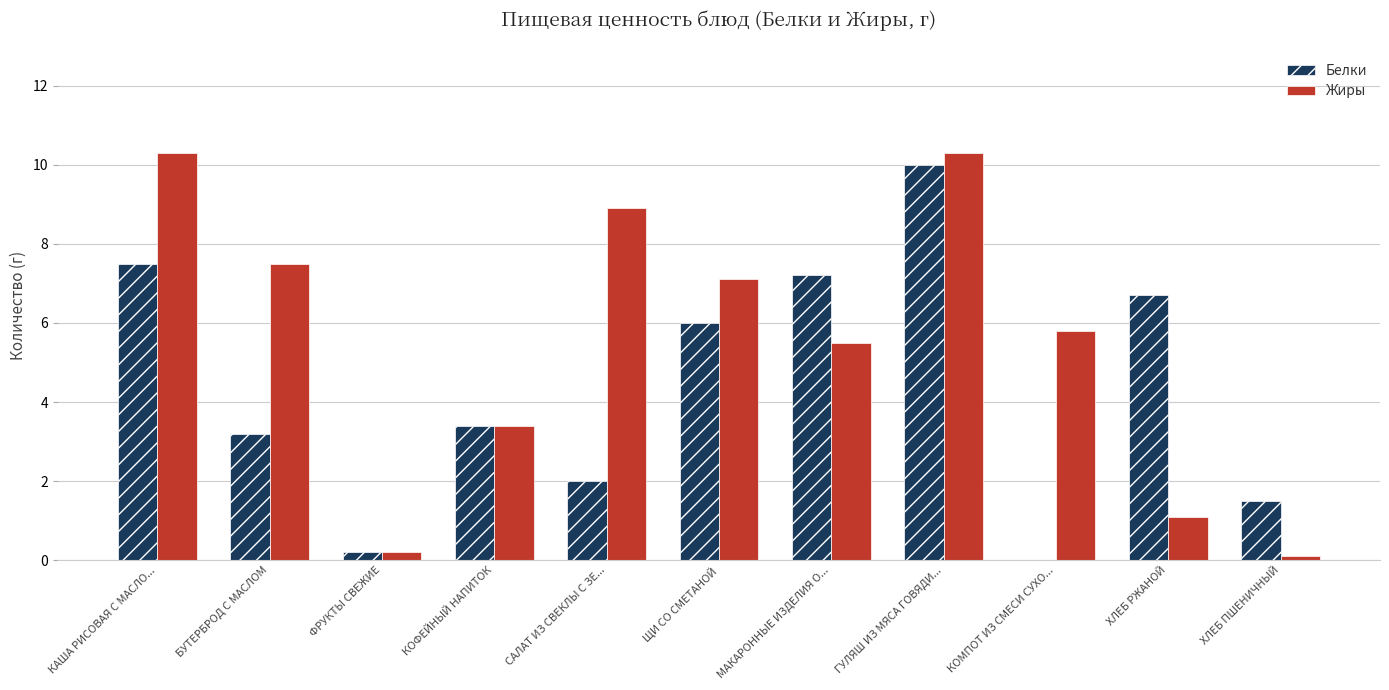

Which series has the largest total across all categories?

Жиры